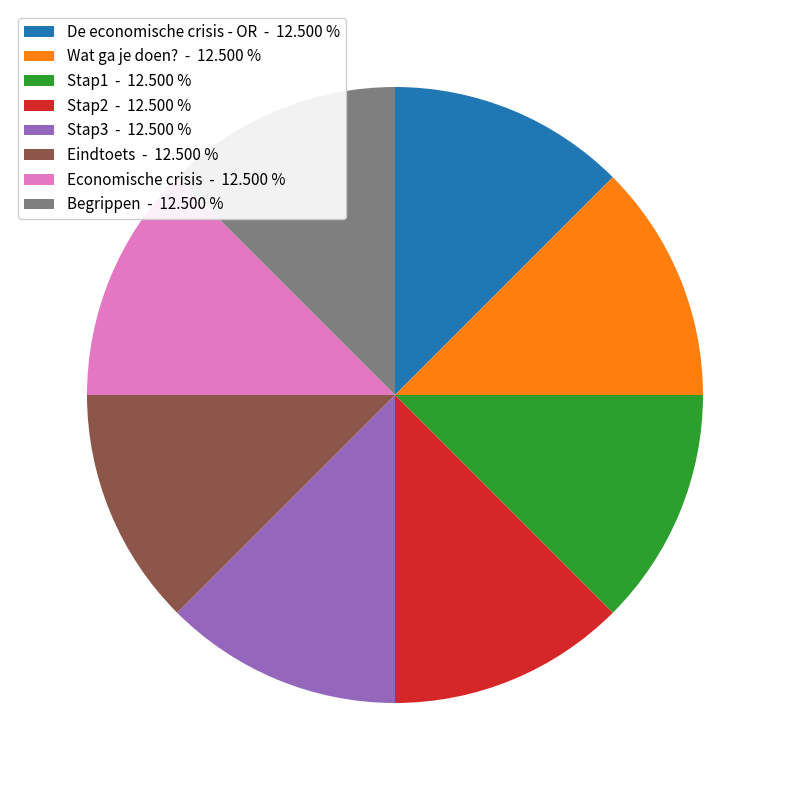

How many slices are in this pie chart?

8